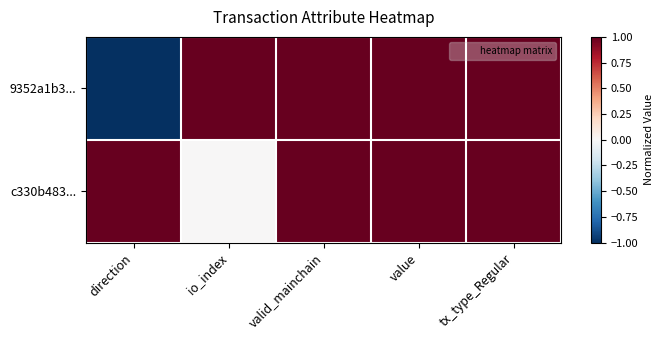

How many data points does each series have?

5